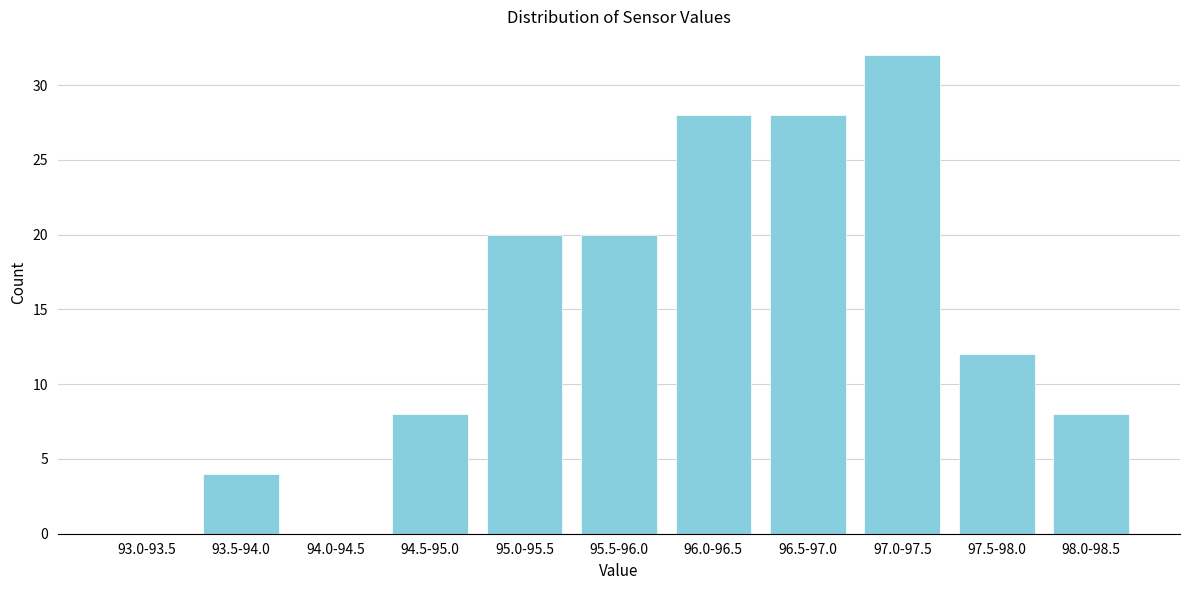

Reading left to right, list all the values displayed in this chart.

93.0-93.5=0	93.5-94.0=4	94.0-94.5=0	94.5-95.0=8	95.0-95.5=20	95.5-96.0=20	96.0-96.5=28	96.5-97.0=28	97.0-97.5=32	97.5-98.0=12	98.0-98.5=8